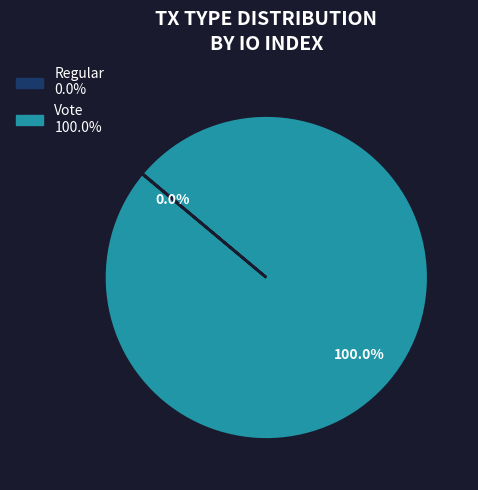

Is Vote the majority of the pie?

Yes